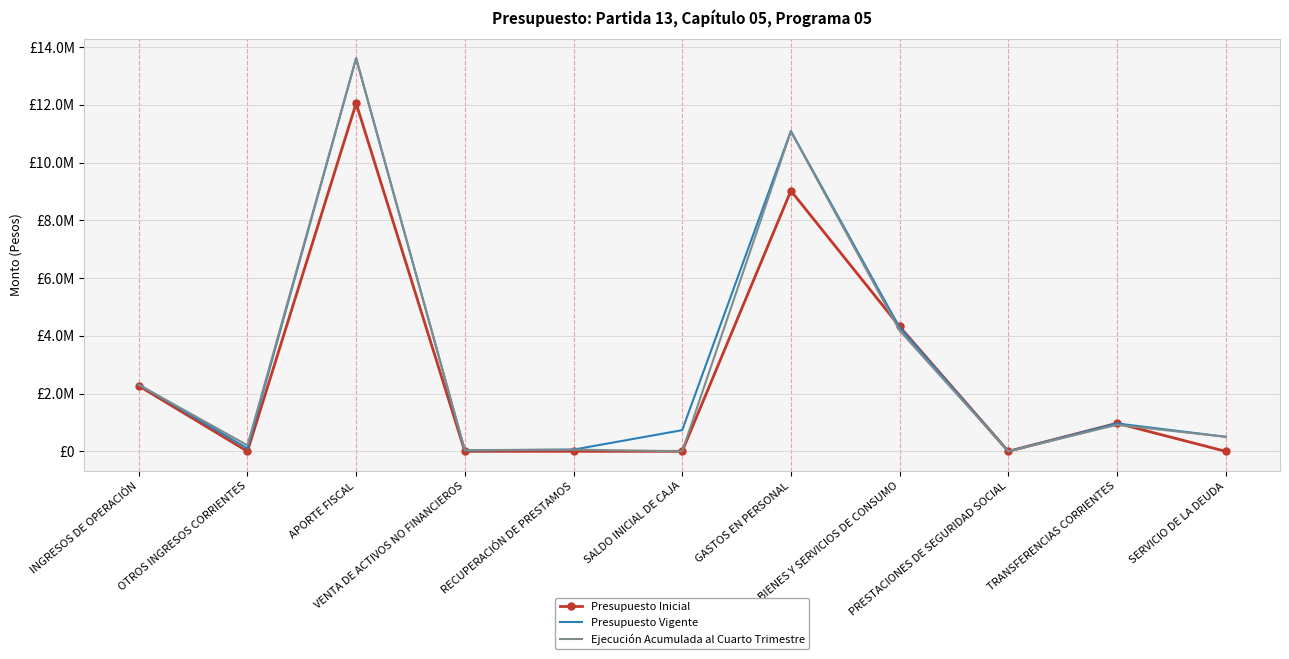

What are all the series names shown in the legend?

Presupuesto Inicial, Presupuesto Vigente, Ejecución Acumulada al Cuarto Trimestre